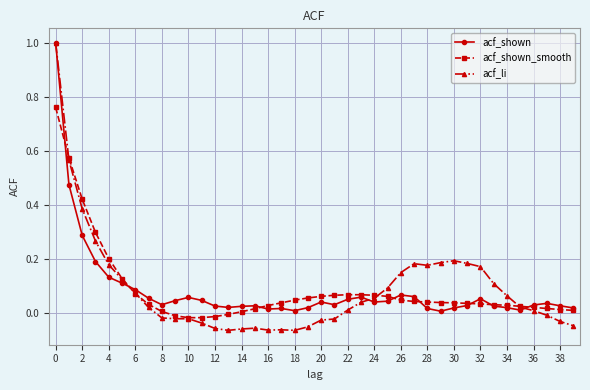

True or false: acf_shown_smooth and acf_li intersect in this chart.

True